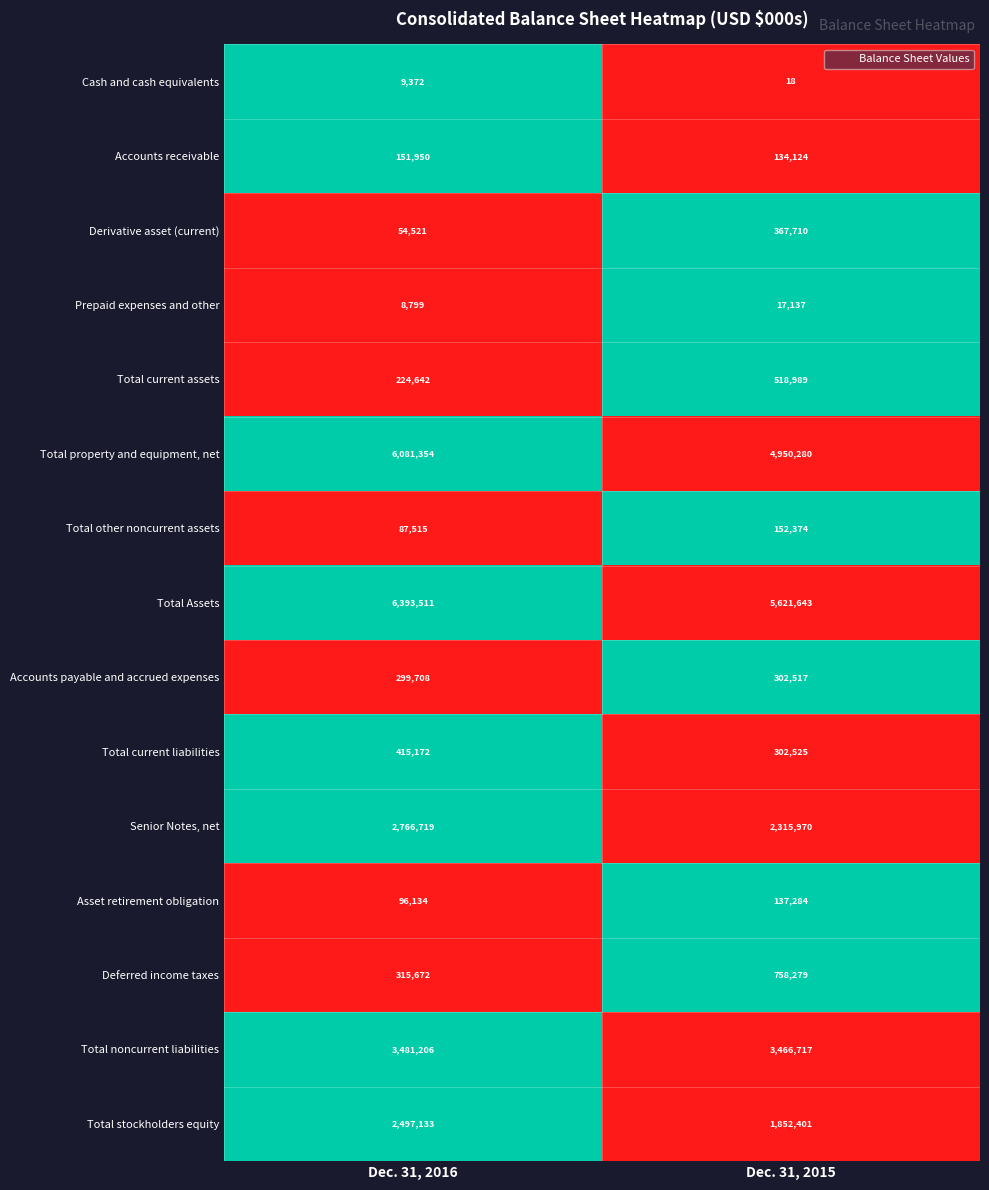

What is the difference between the maximum and minimum values in the Total other noncurrent assets series?

64859